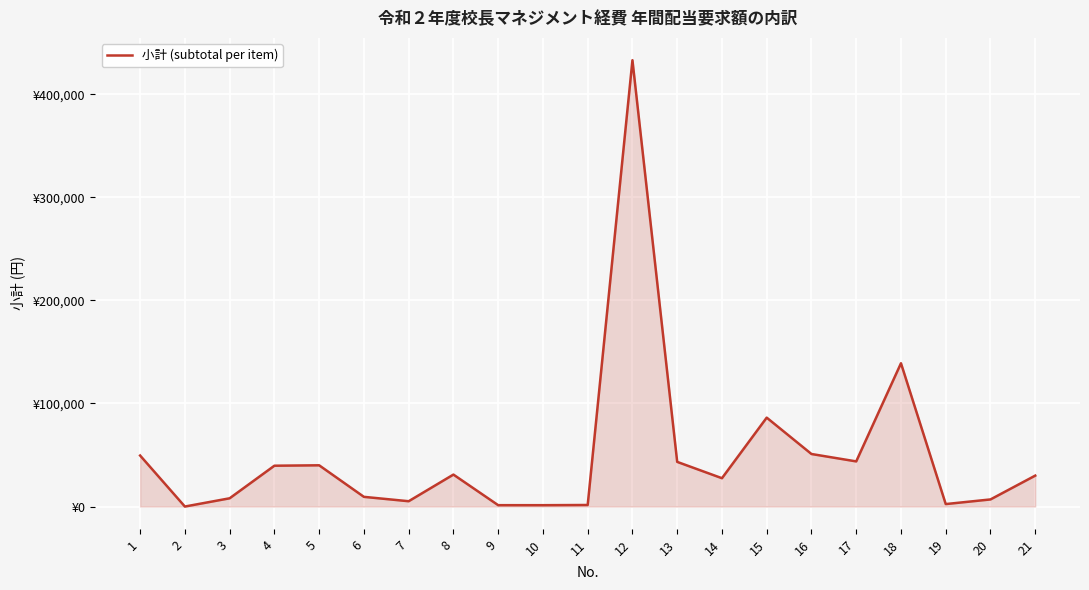

What is the average value?

49990